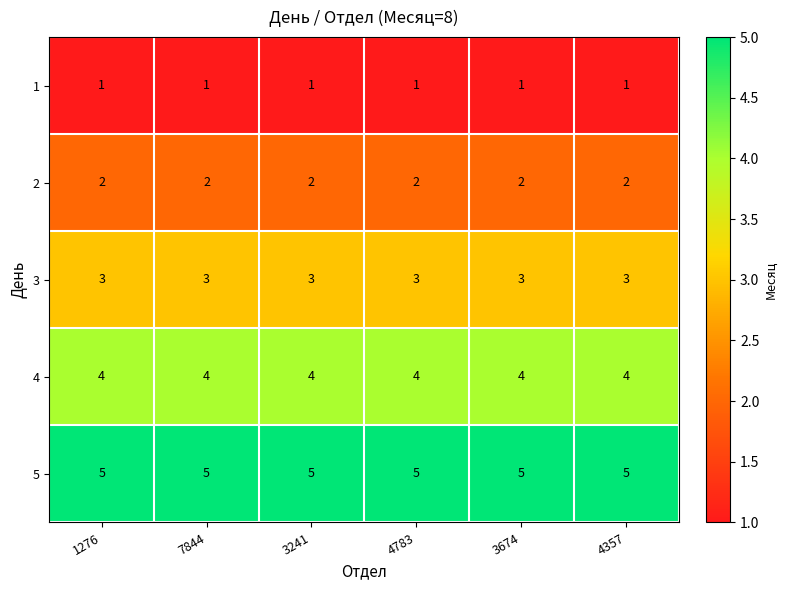

What is the spread (max minus min) of values at 4783?

4